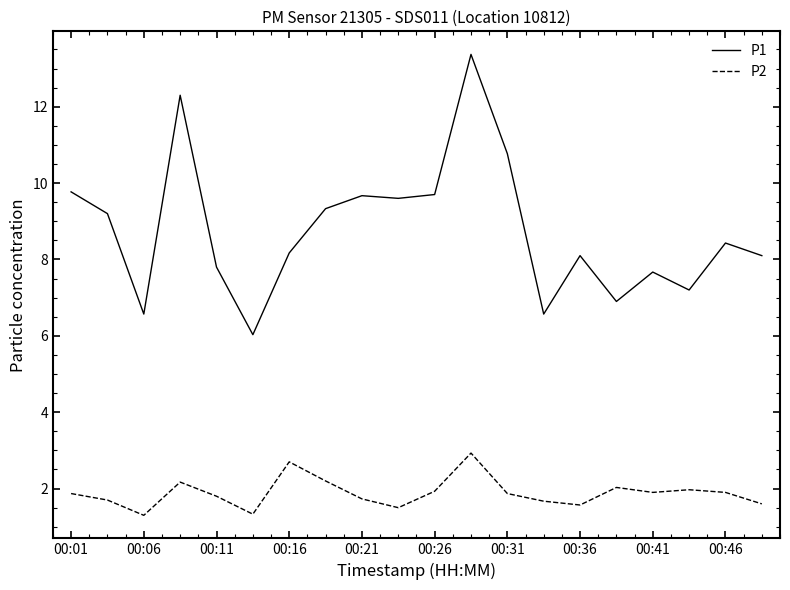

What is the maximum value shown in the chart?

13.4